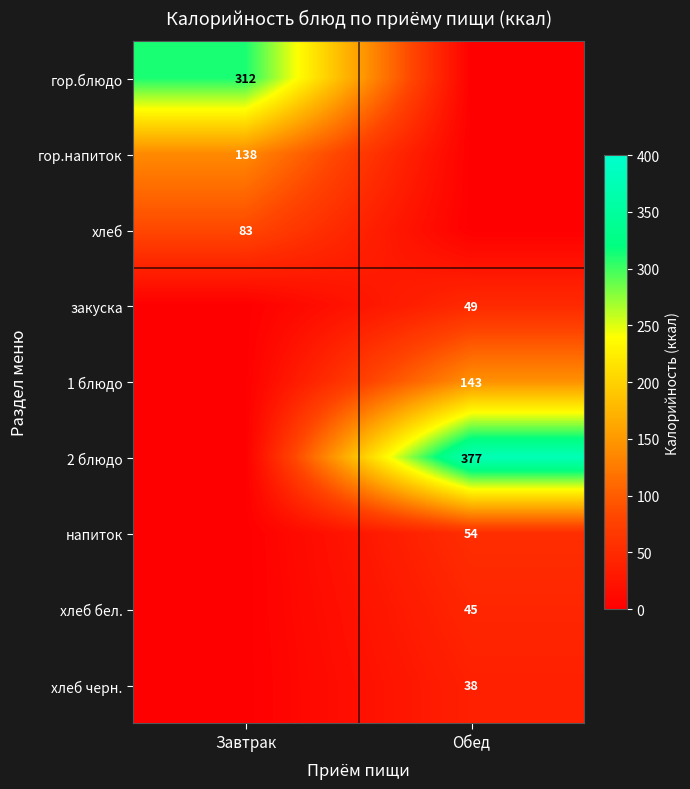

Is it true that 2 блюдо equals 377 at Обед?

True